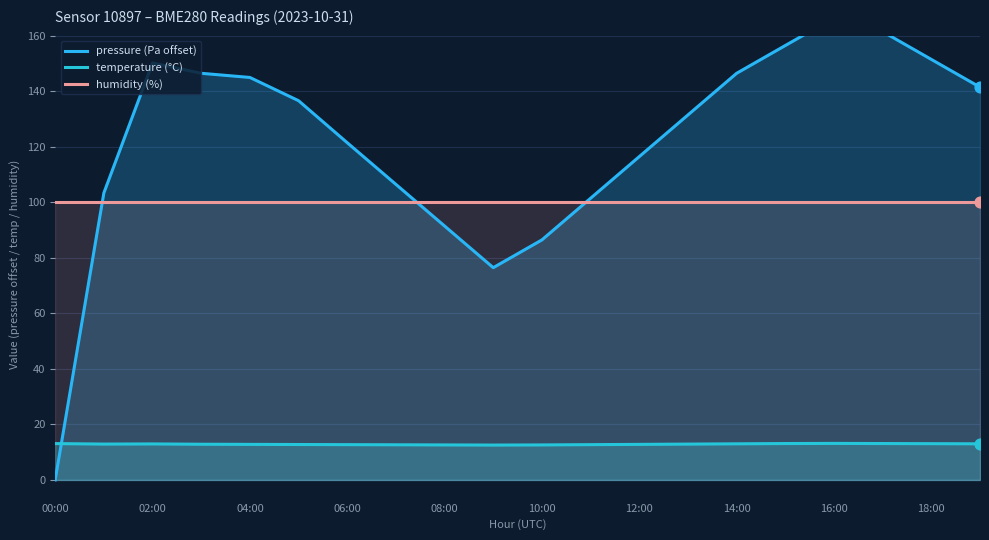

At how many categories does at least one series exceed 47?

20